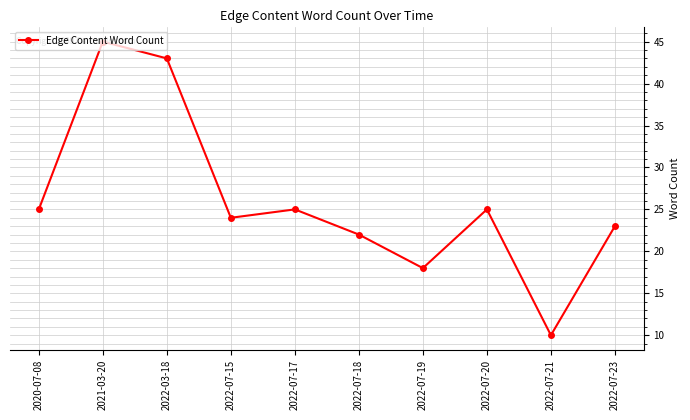

Is this an area chart (filled region under the line)?

No